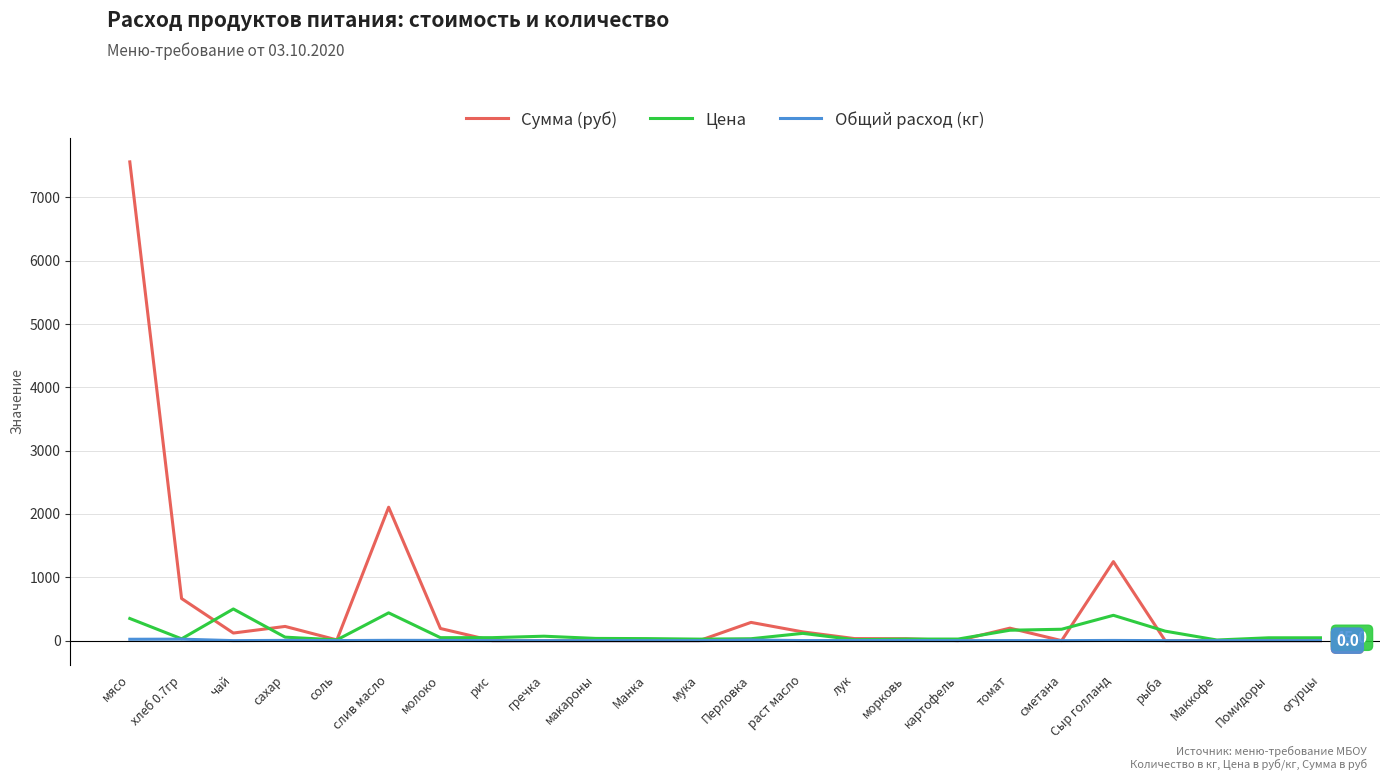

What are all the series names shown in the legend?

Сумма (руб), Цена, Общий расход (кг)